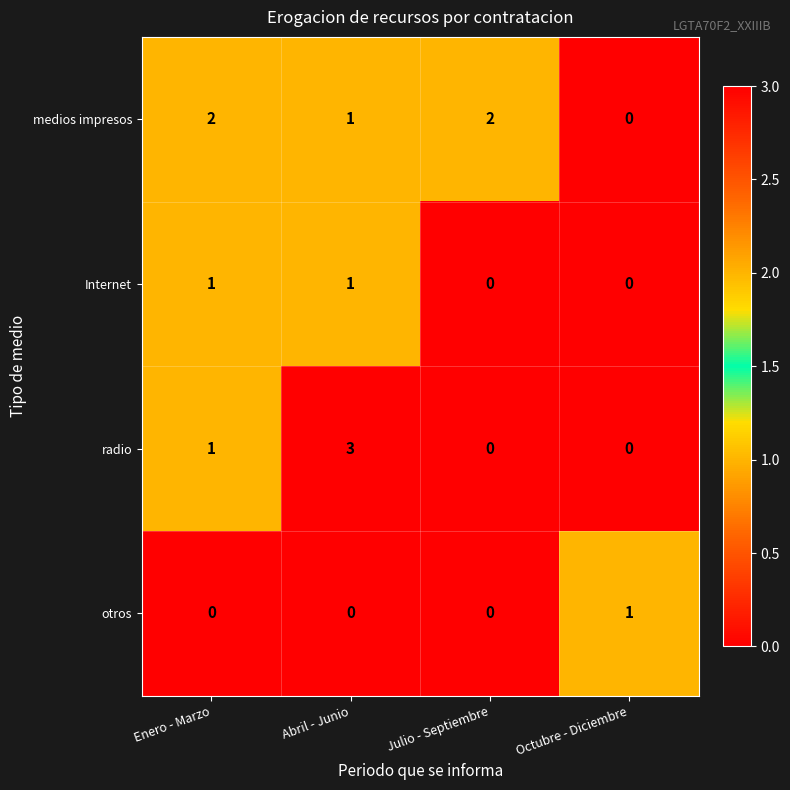

Rank the series by their average value, from highest to lowest.

medios impresos, radio, Internet, otros